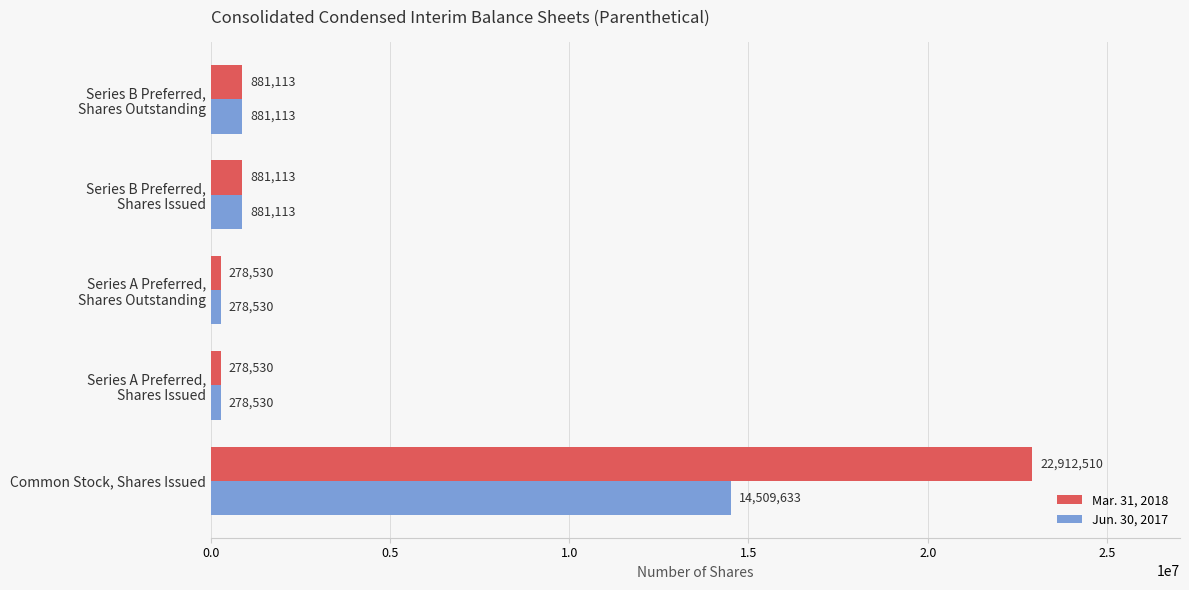

List the series in order of their peak value, lowest first.

Jun. 30, 2017, Mar. 31, 2018